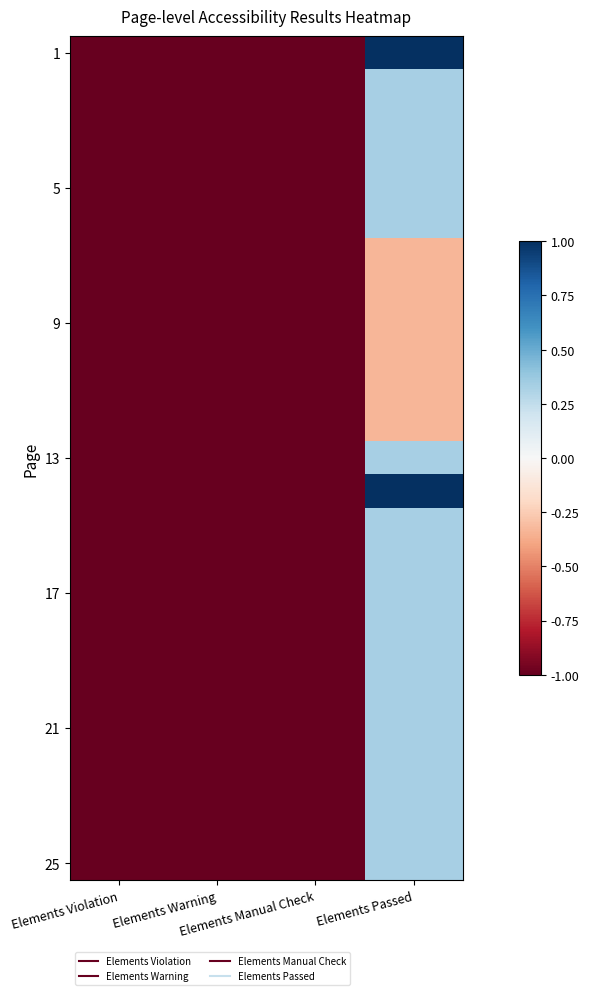

At which category does the chart reach its minimum across all series?

Elements Violation